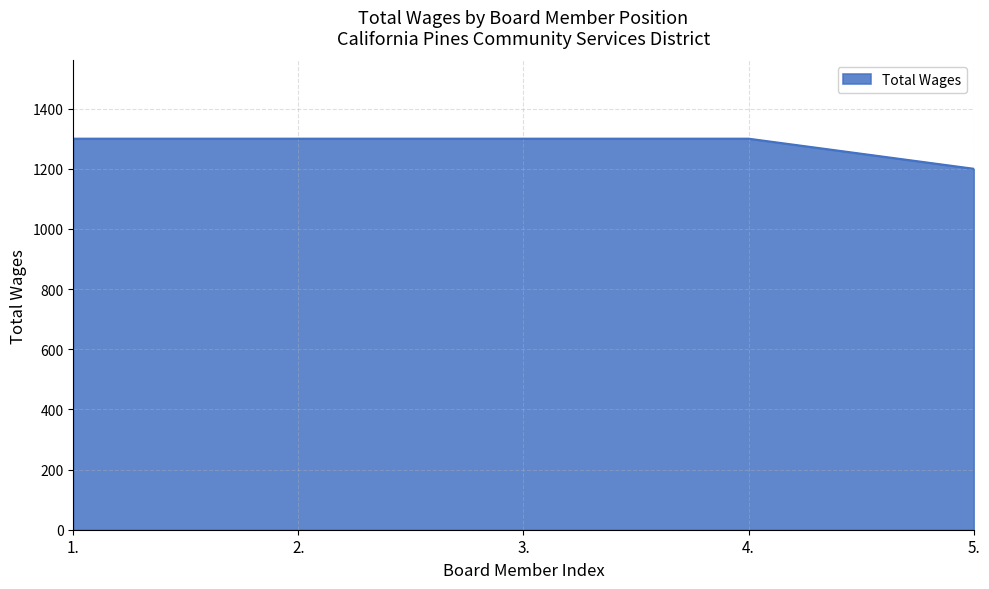

What is the sum of all values?

6400